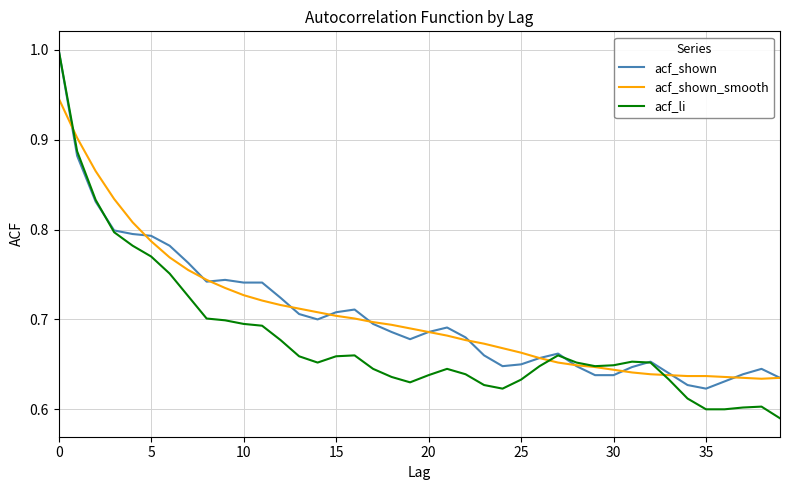

Which series has the widest spread of values?

acf_li